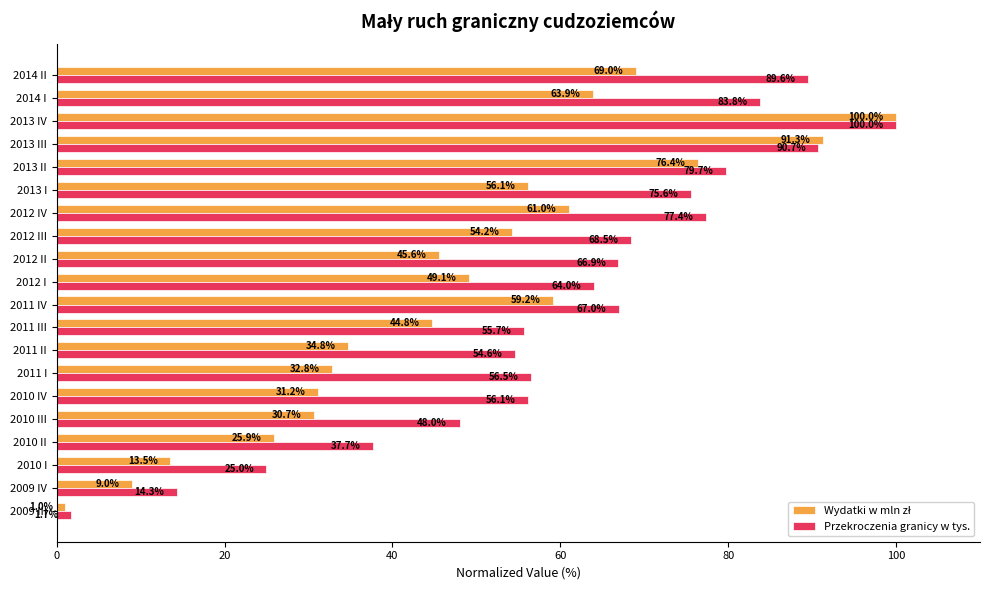

Which series changed the most between 2010 I and 2014 II?

Przekroczenia granicy w tys.